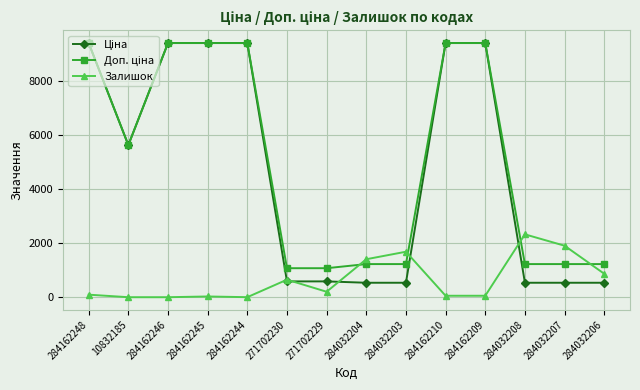

At how many categories does at least one series exceed 3541?

7